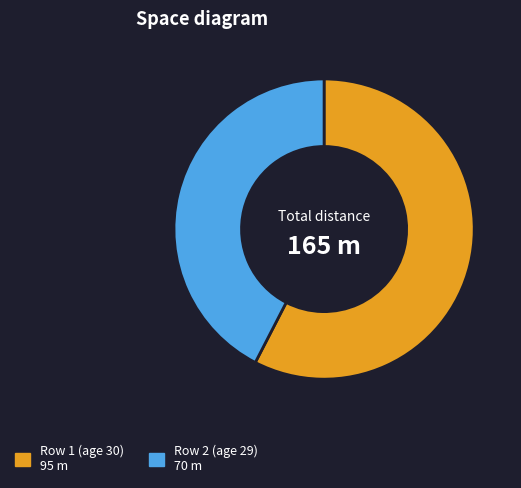

Is there any slice that represents more than half of the pie?

Yes